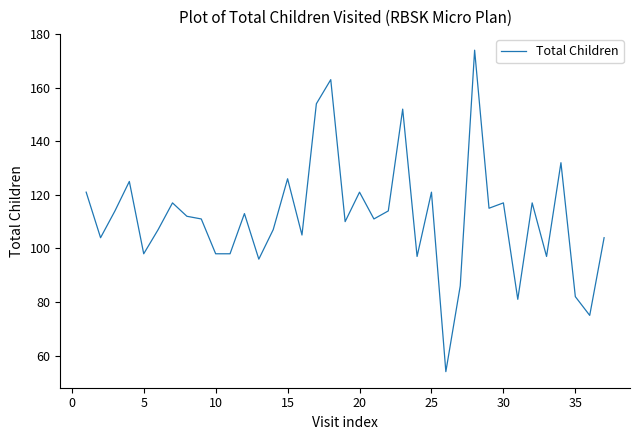

What is the difference between the maximum and minimum values?

120